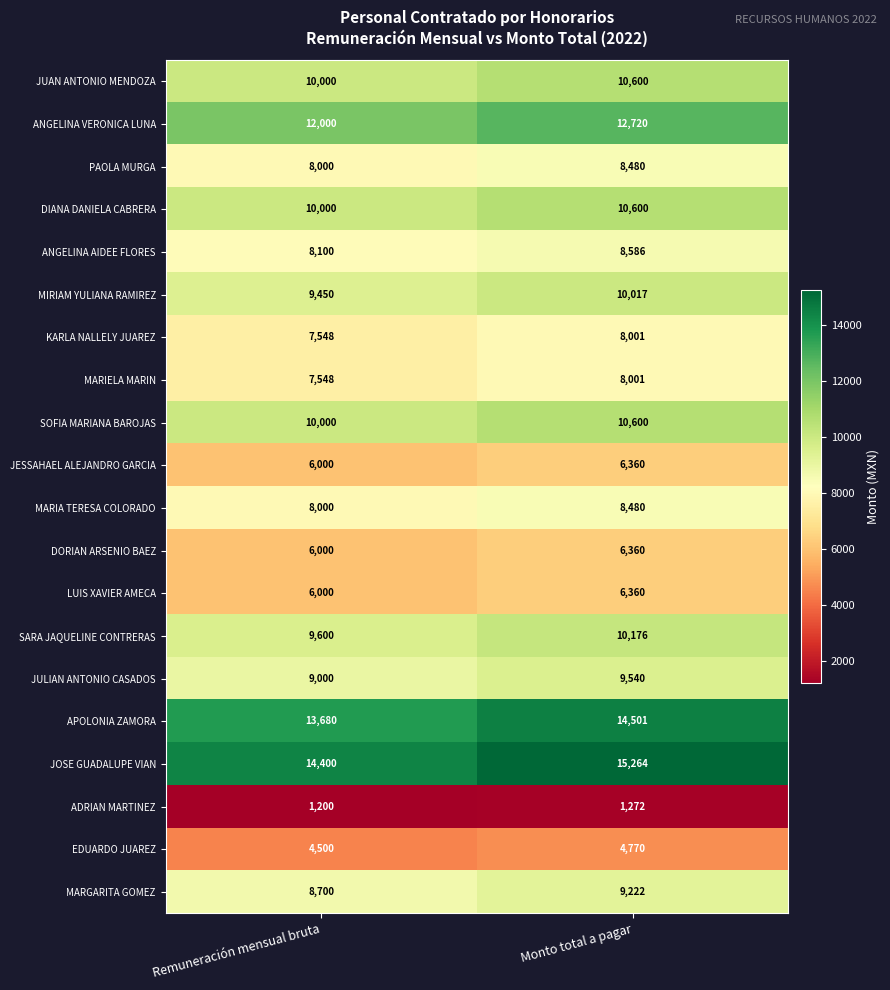

Rank the categories by KARLA NALLELY JUAREZ value from highest to lowest.

Monto total a pagar, Remuneración mensual bruta